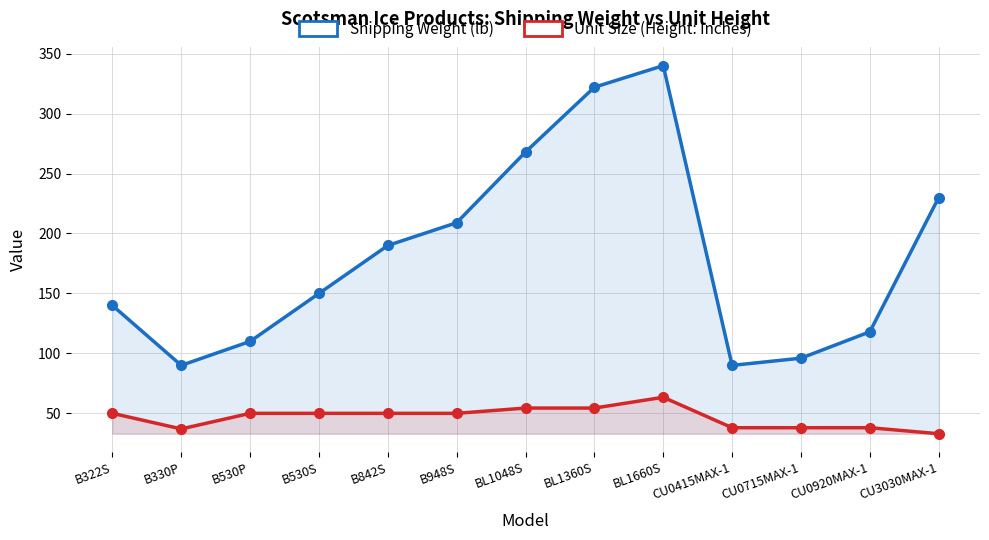

How many values in the Shipping Weight (lb) series exceed 150?

6